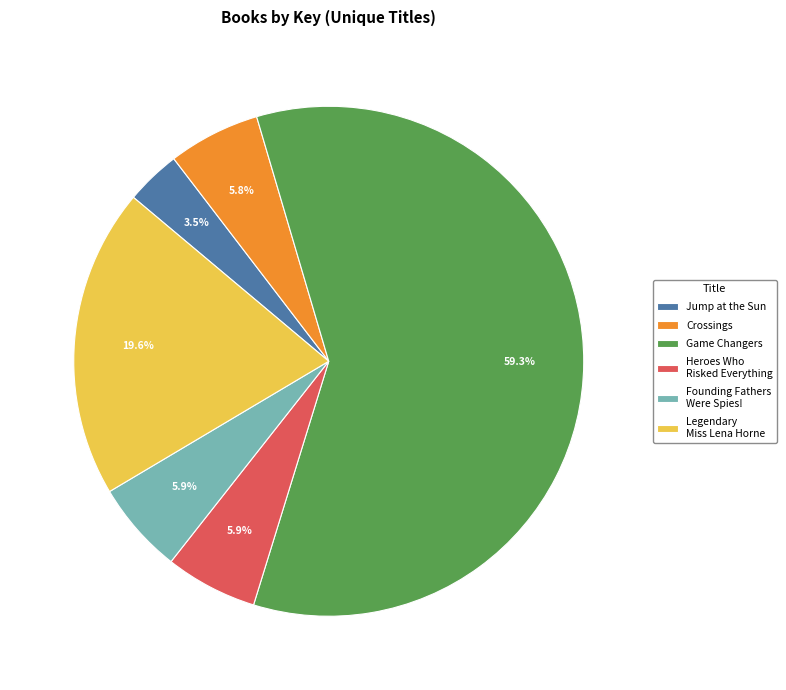

What percentage is the Founding Fathers Were Spies! slice, to the nearest percent?

6%